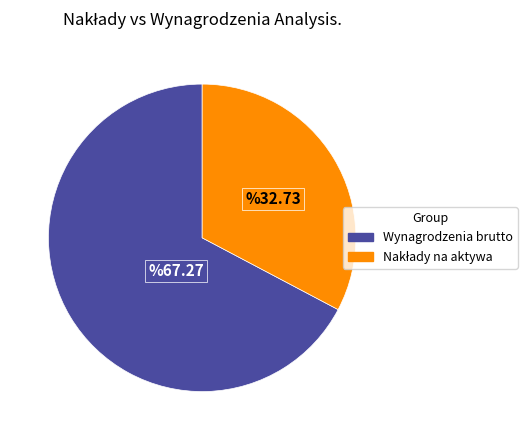

Is there a majority slice in this chart?

Yes